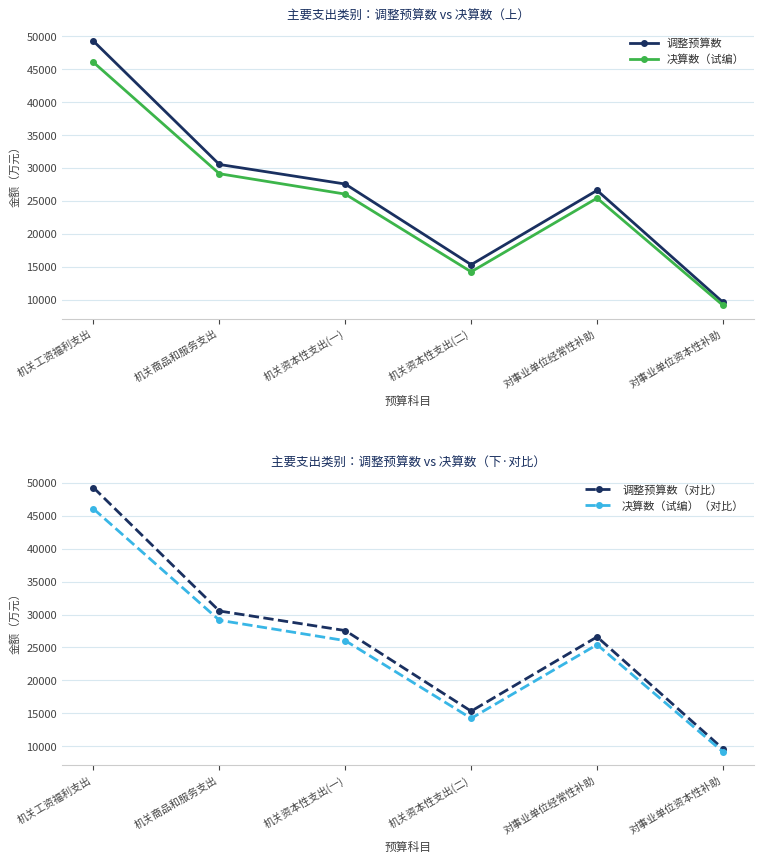

What is the difference between the 决算数（试编）（对比） values at 机关工资福利支出 and 对事业单位经常性补助?

20631